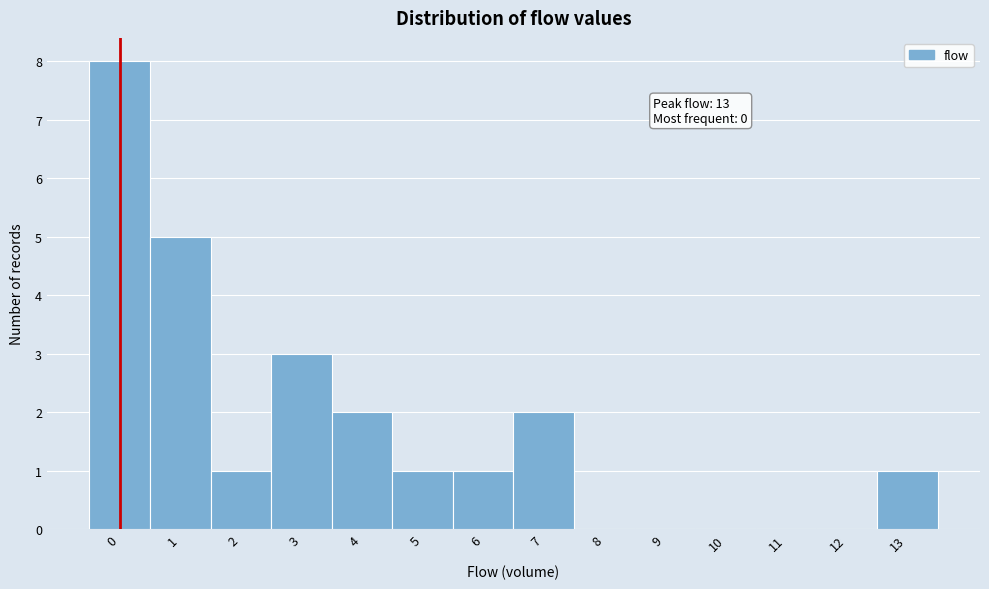

Reading left to right, what are all the values shown in this chart?

0=8	1=5	2=1	3=3	4=2	5=1	6=1	7=2	8=0	9=0	10=0	11=0	12=0	13=1